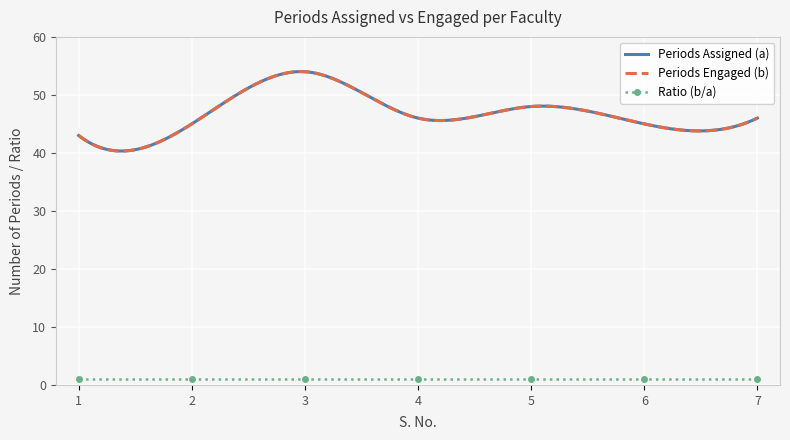

At 6, list the series in order from largest to smallest.

Periods Assigned (a), Periods Engaged (b), Ratio (b/a)